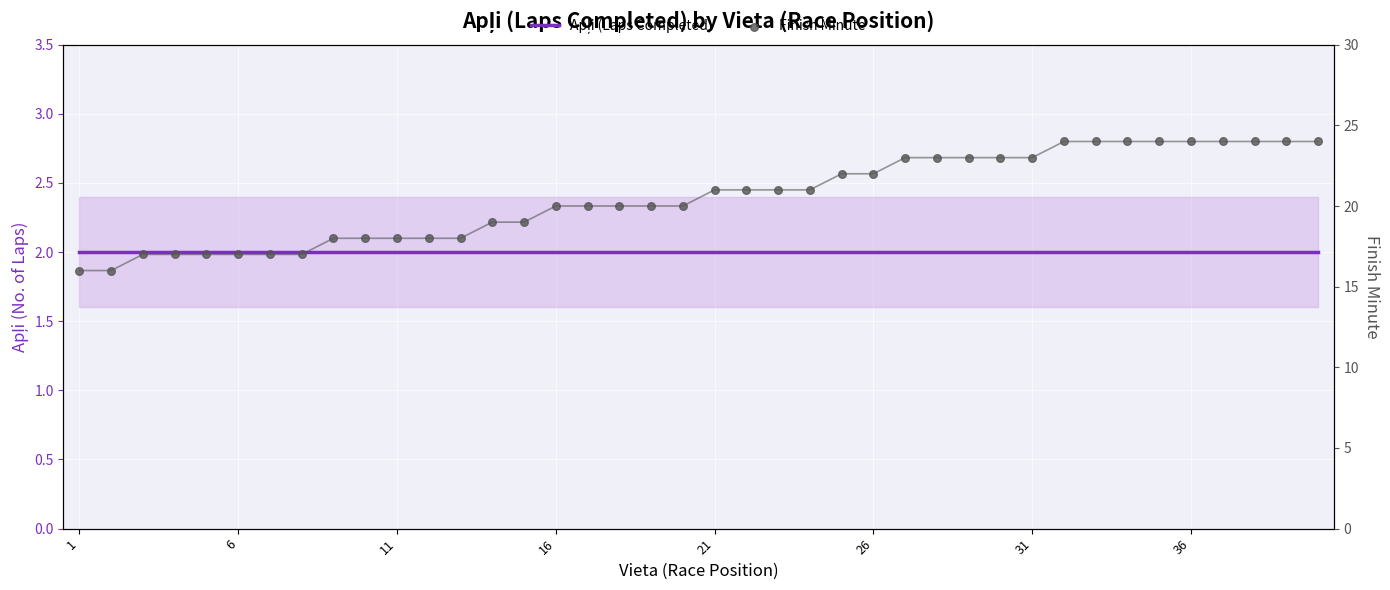

At how many categories does at least one series exceed 6?

40